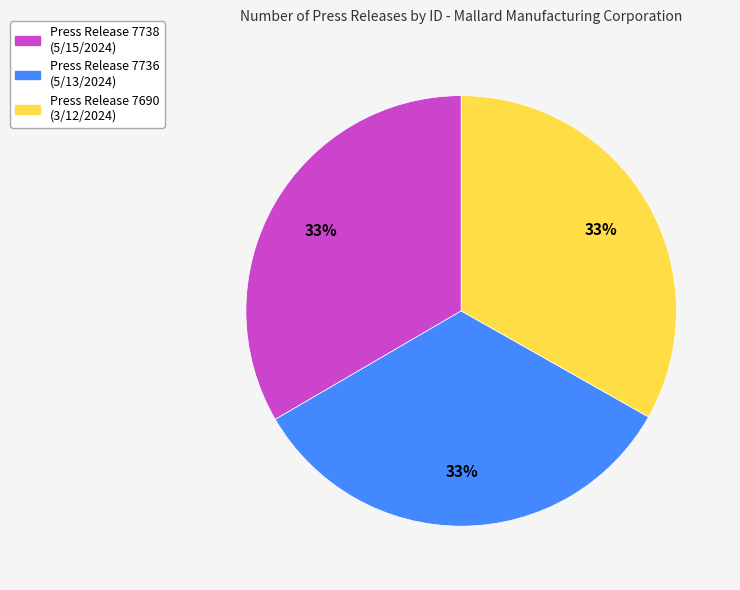

How many slices are in this pie chart?

3